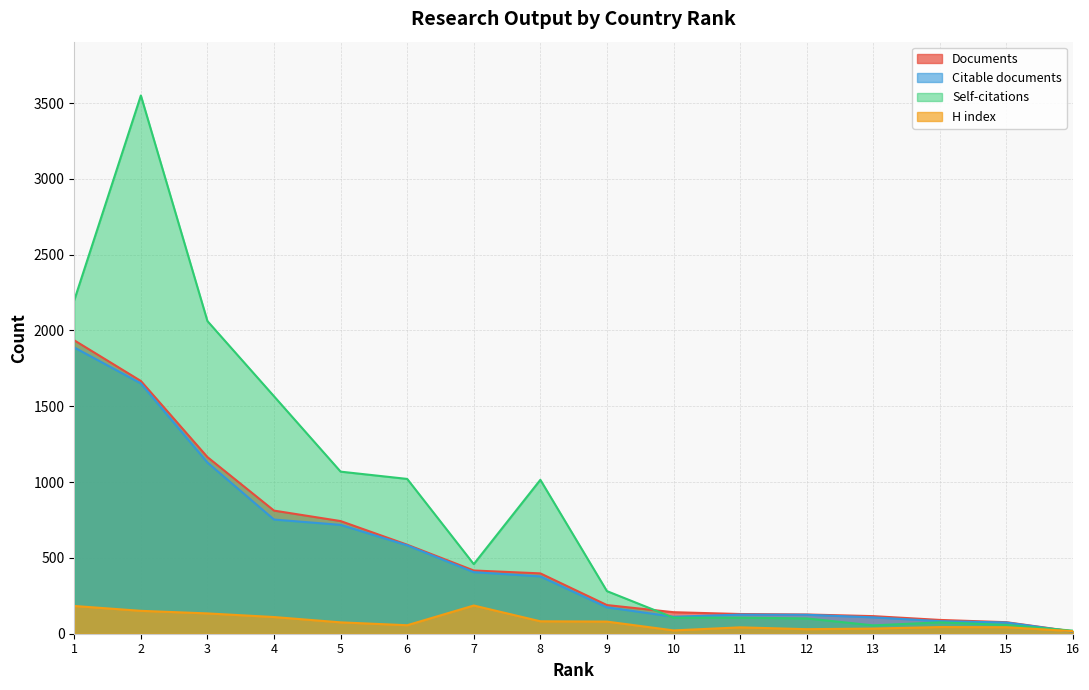

True or false: Citable documents has a value of 72 at 10.

False